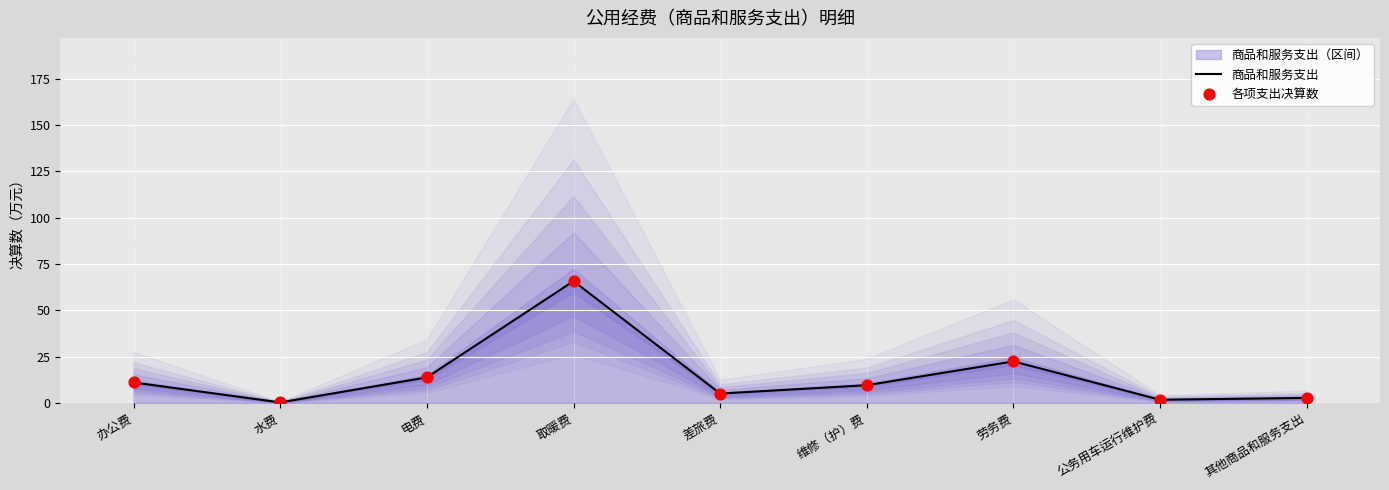

Which series reaches the minimum Y coordinate?

商品和服务支出